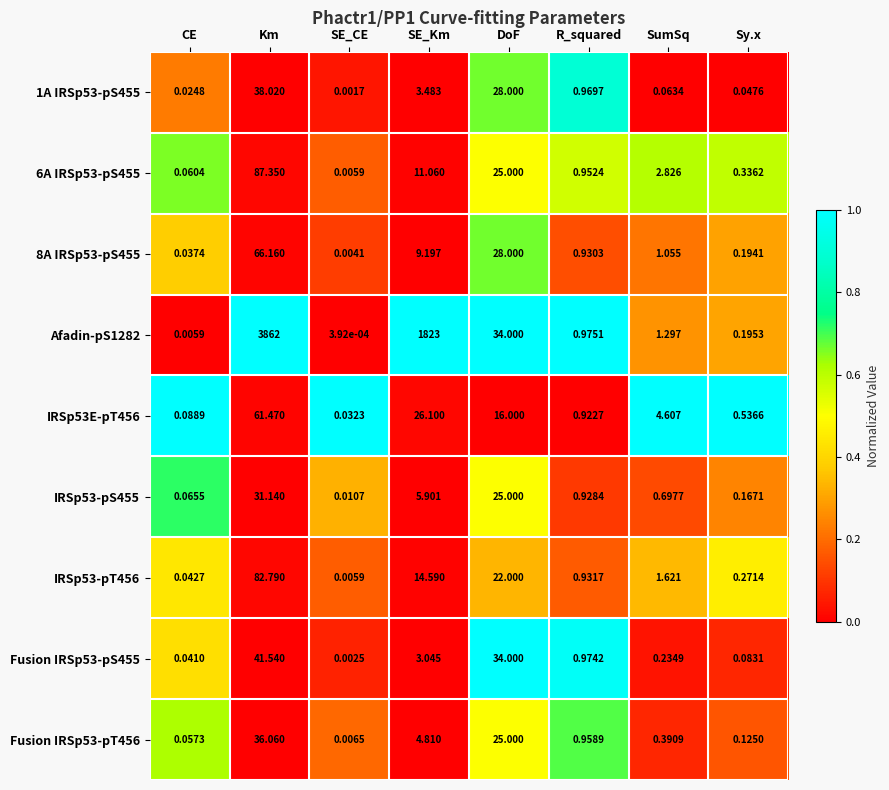

How many distinct data groups are displayed?

9